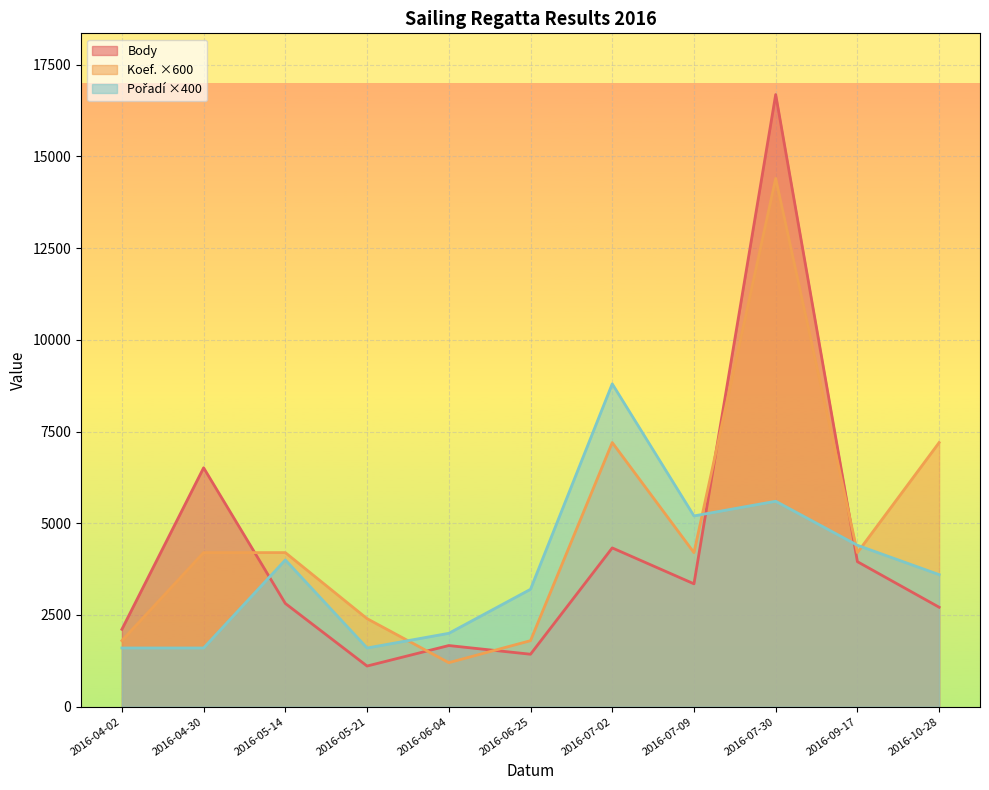

The value of Koef. at 2016-05-21 is 2400. True or false?

True